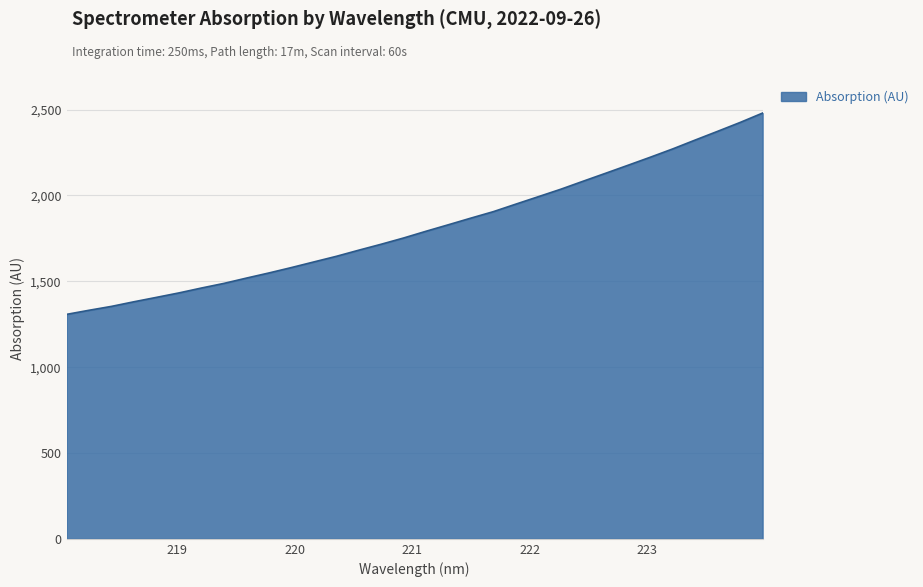

What is the maximum value shown in the chart?

2480.0